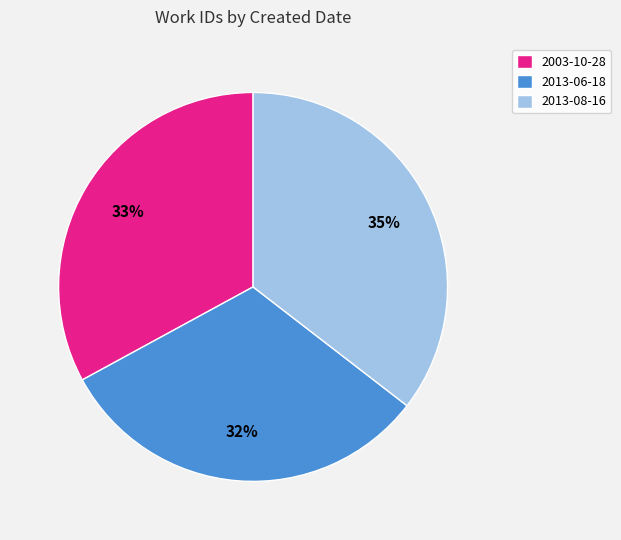

Combined, do 2003-10-28 and 2013-08-16 account for over 50%?

Yes